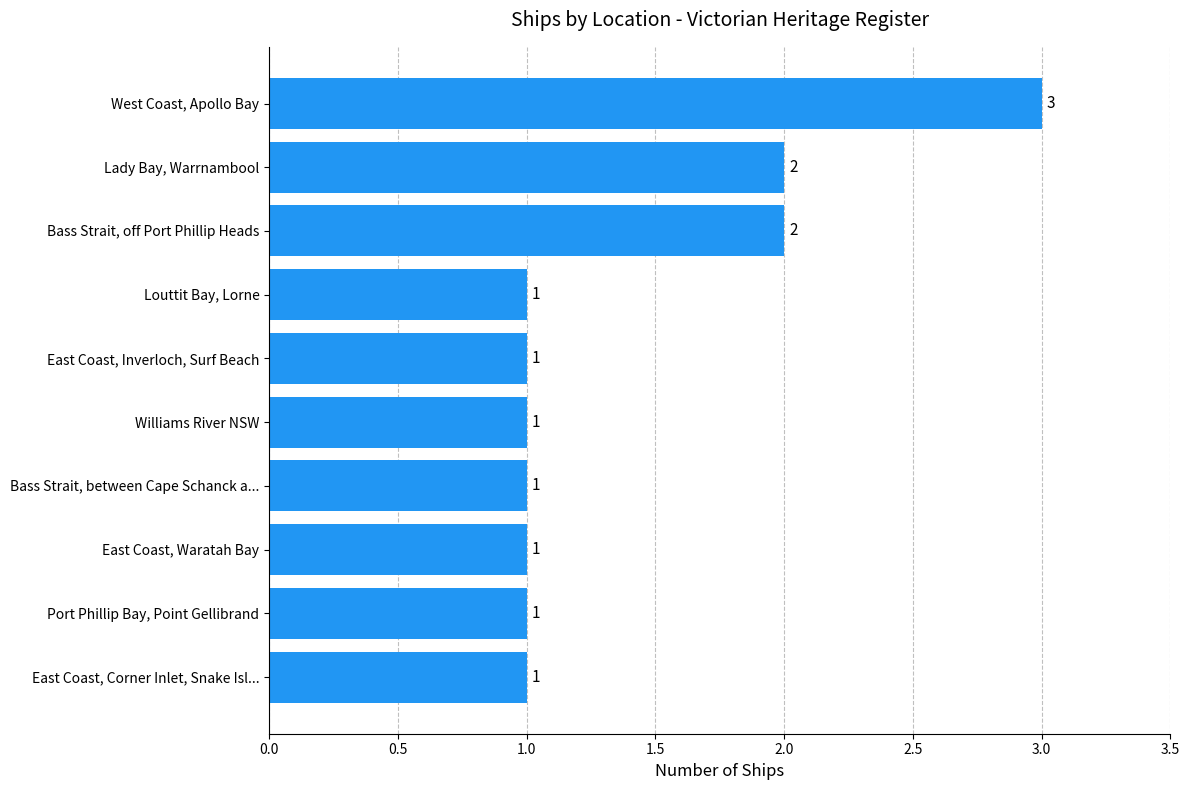

Which has a higher value, Bass Strait, off Port Phillip Heads or Williams River NSW?

Bass Strait, off Port Phillip Heads